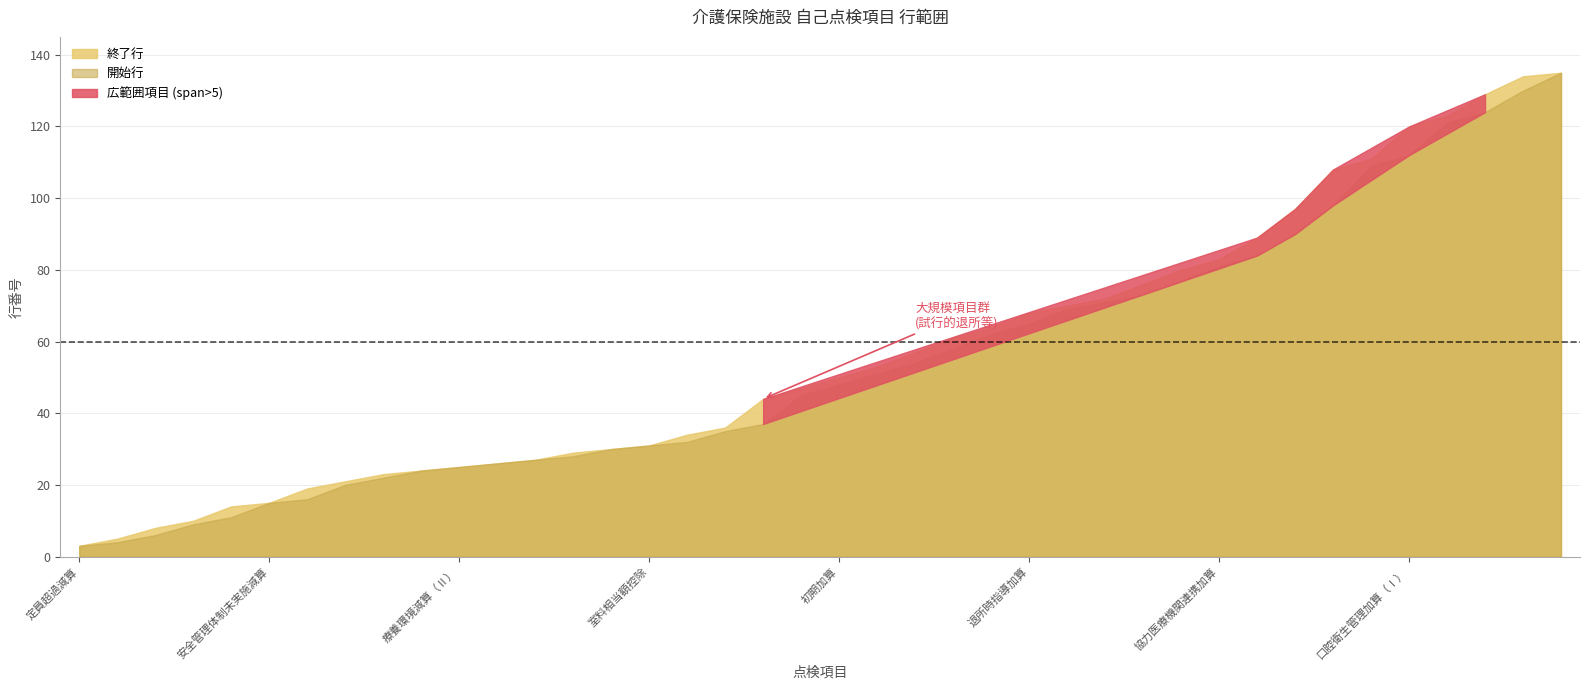

What is the average value of the 開始行 series?

54